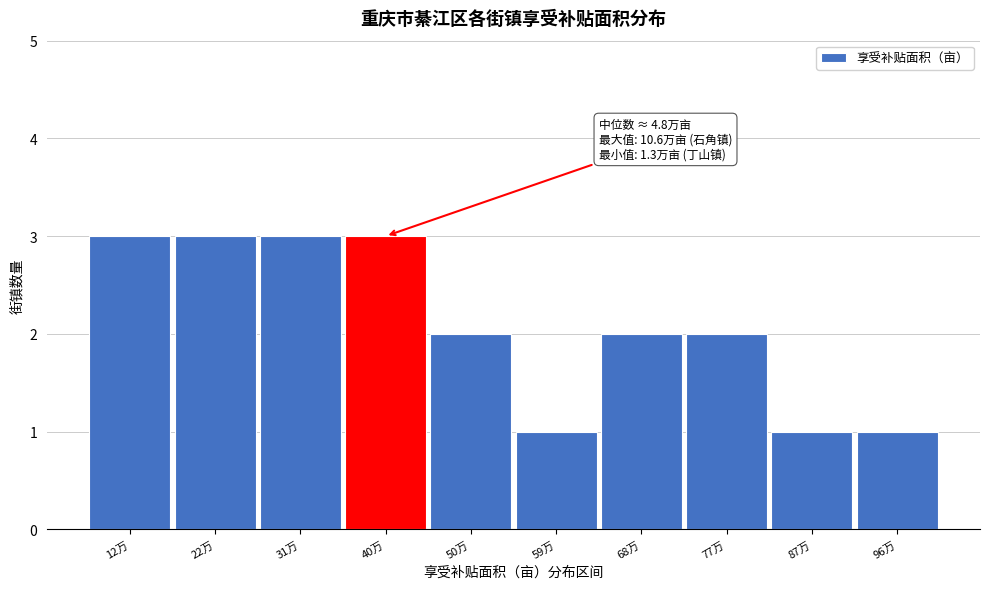

Reading right to left, extract all data points from this chart.

1	1	2	2	1	2	3	3	3	3